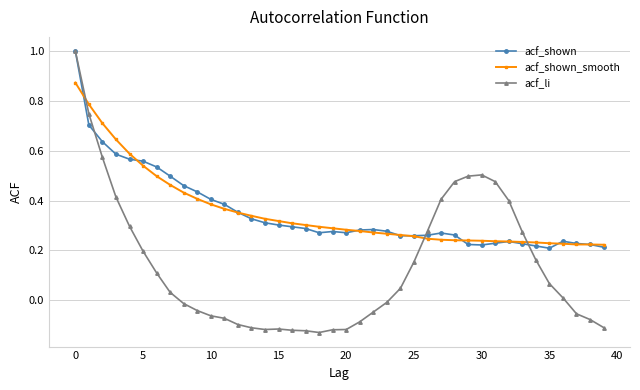

True or false: acf_li has a value of 0.0 at 35.

False